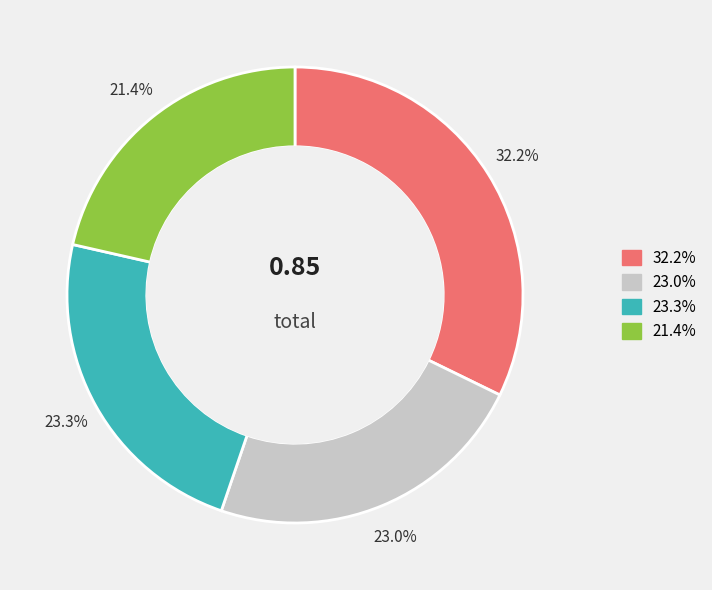

Count the number of slices in the pie.

4